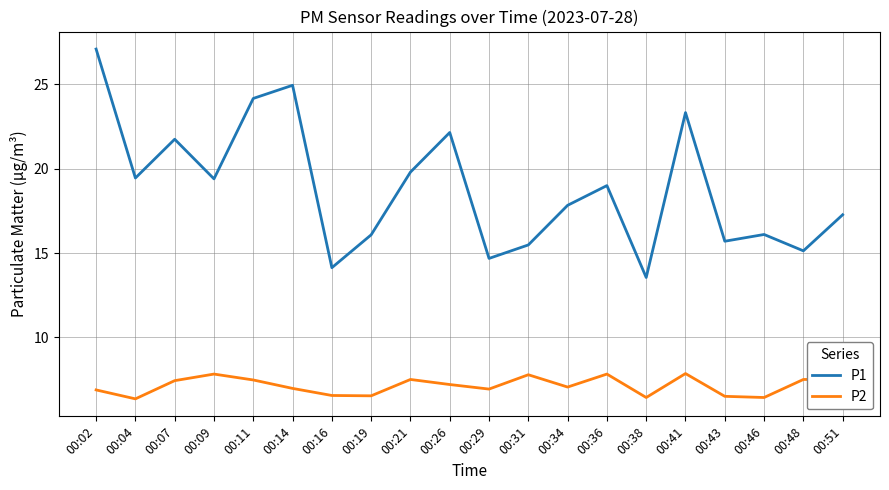

True or false: P1 and P2 intersect in this chart.

False